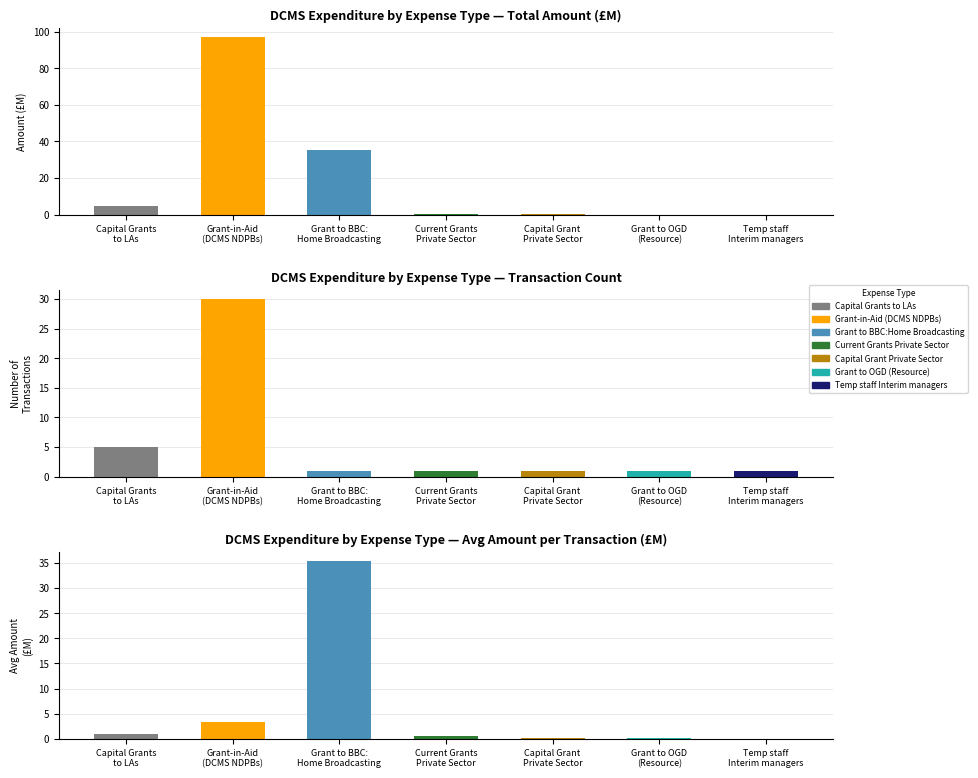

What is the average value of the Avg Amount per Transaction series?

5.8